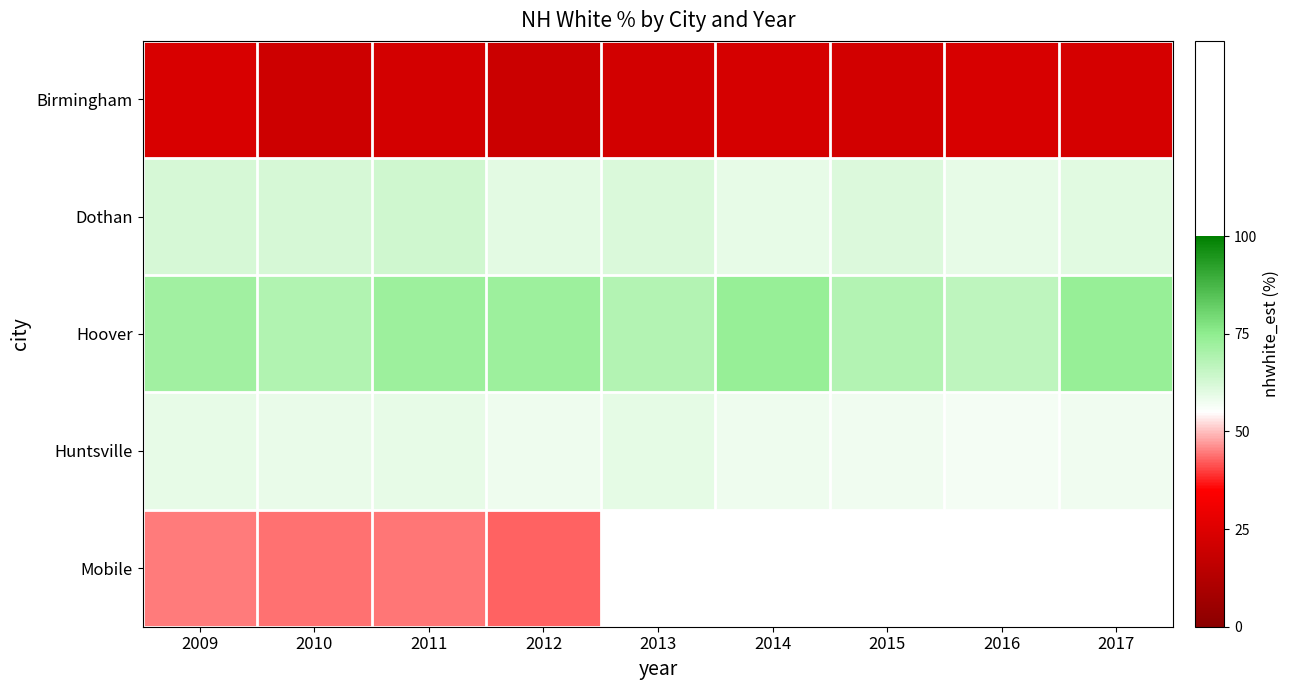

At which category is the sum across all series the highest?

2009